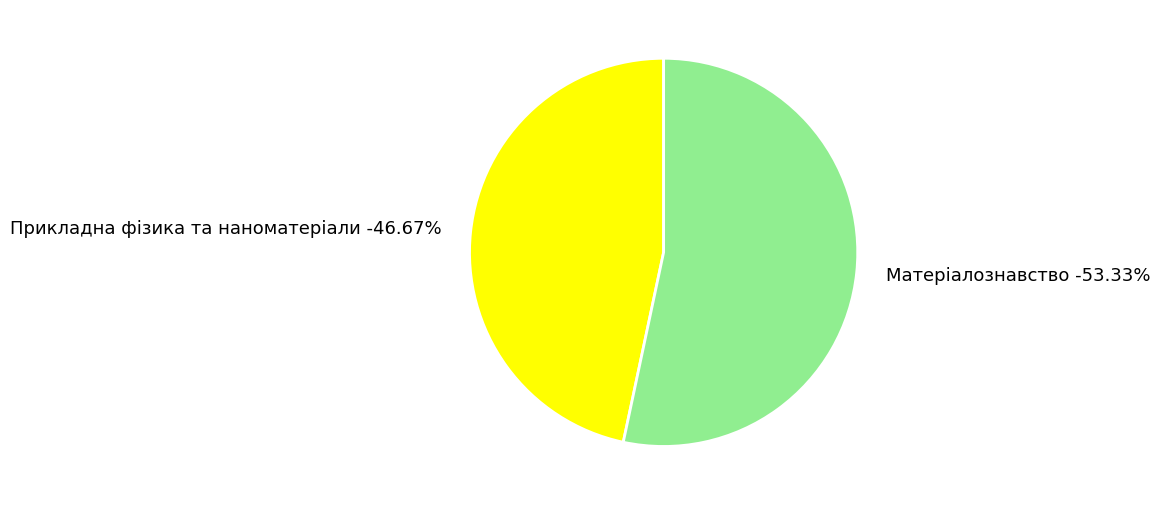

To the nearest percent, what percentage of the pie is 105?

47%